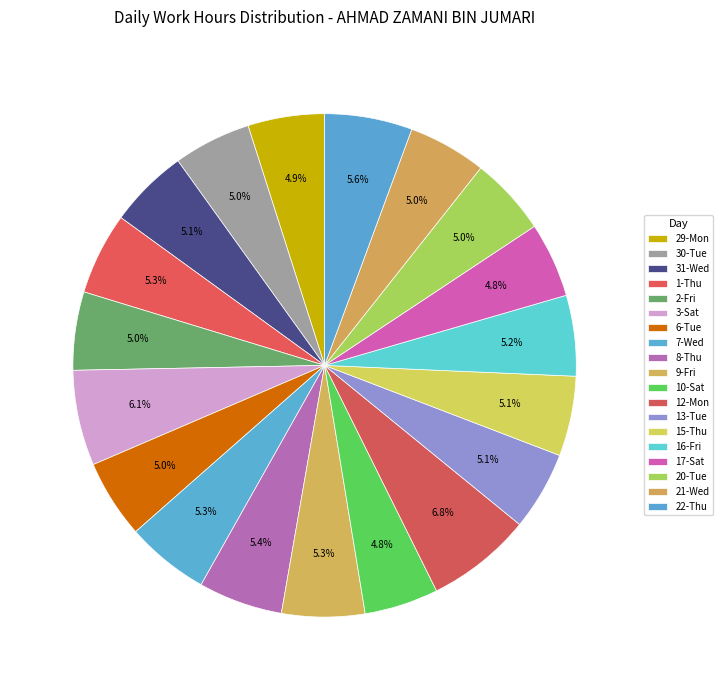

How many slices are in this pie chart?

19